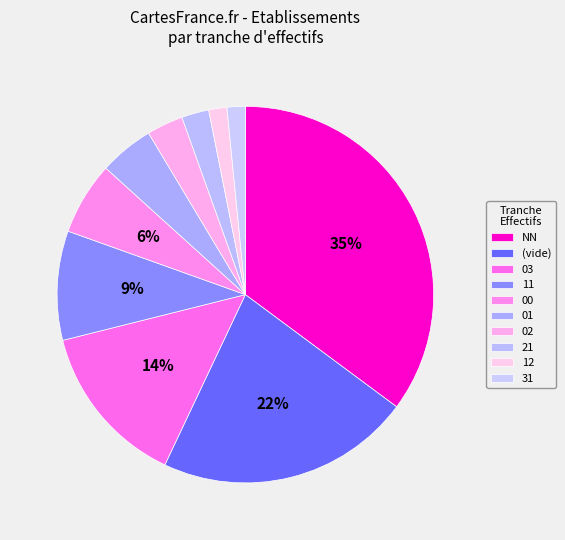

Is there a majority slice in this chart?

No